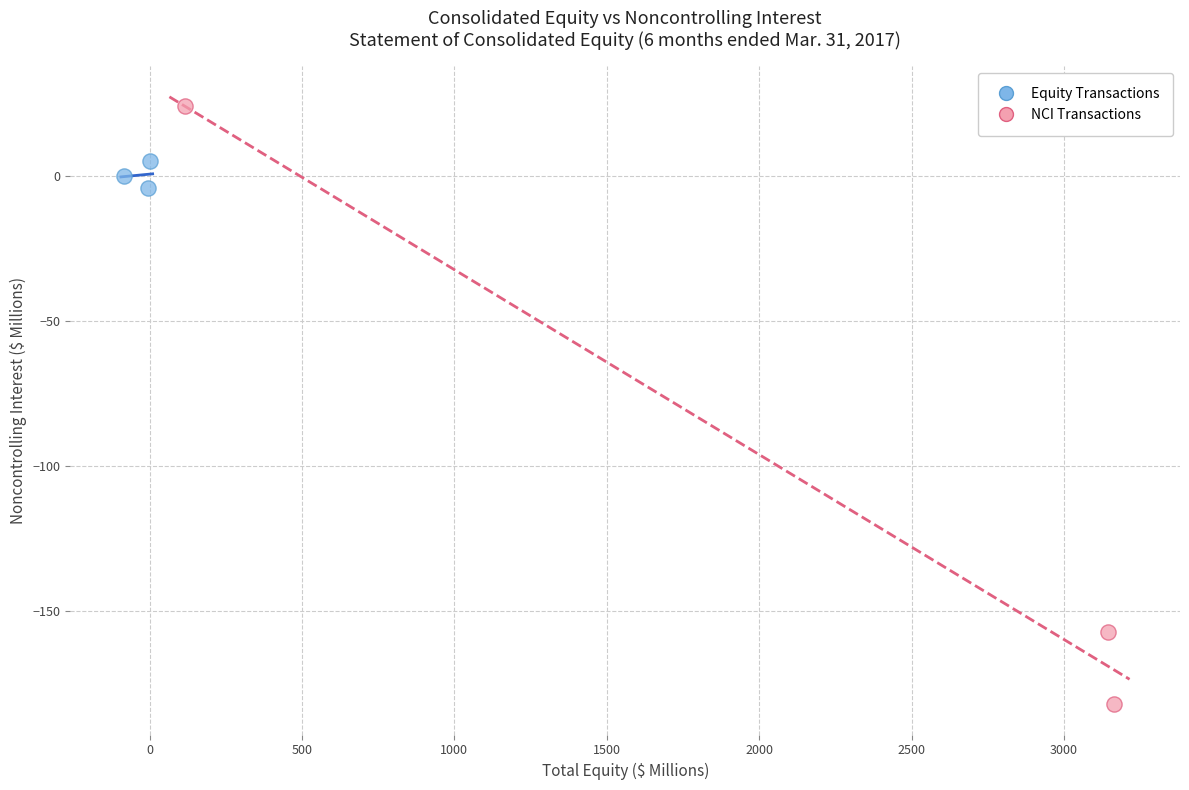

Which series has the widest spread of Y values?

NCI Transactions